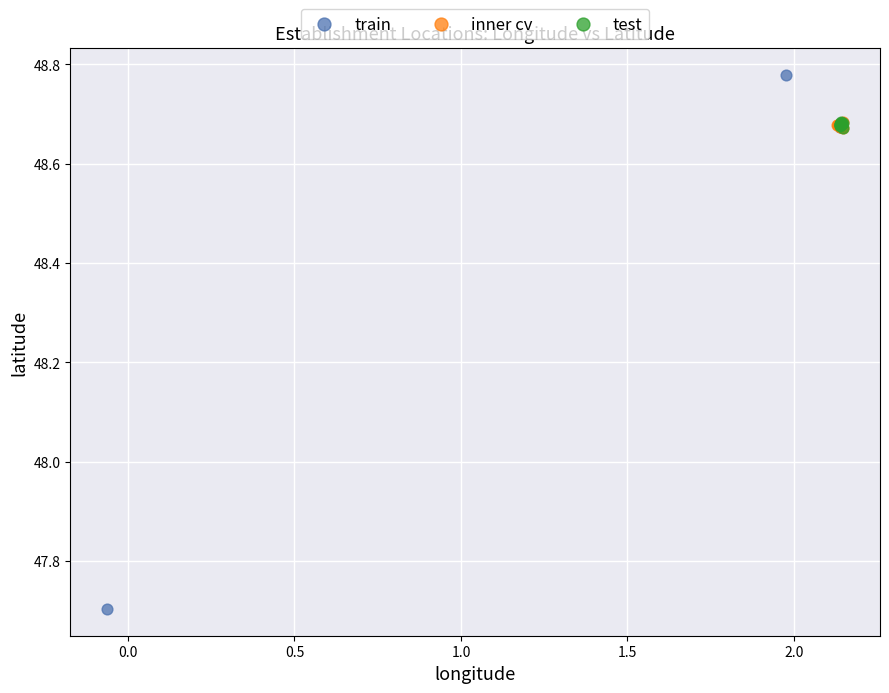

What are all the series names shown in the legend?

train, inner cv, test